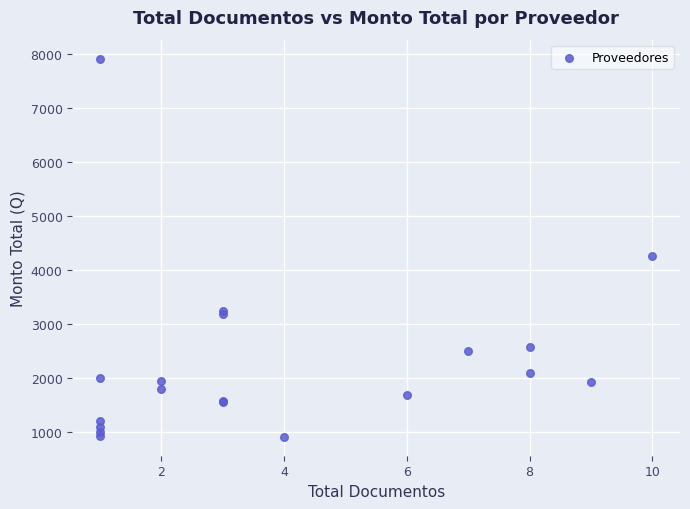

What Y value in the scatter plot is closest to 4416?

4267.0